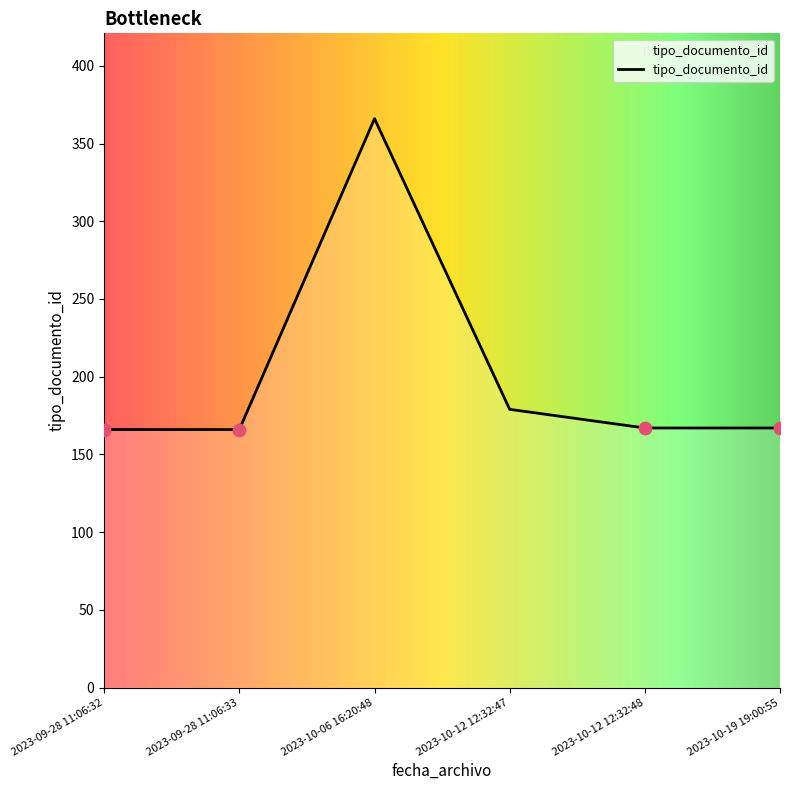

What is the change in value from 2023-10-12 12:32:47 to 2023-10-12 12:32:48?

-12